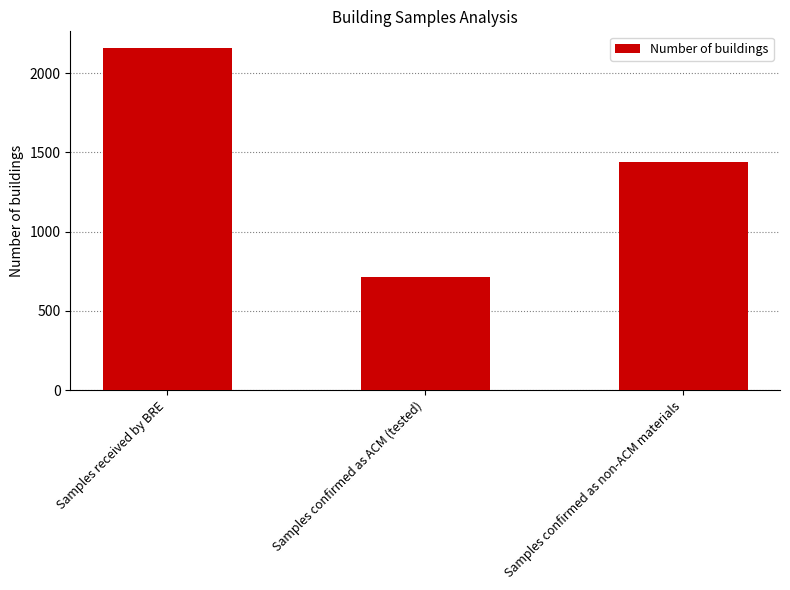

What is the difference between the maximum and minimum values?

1440